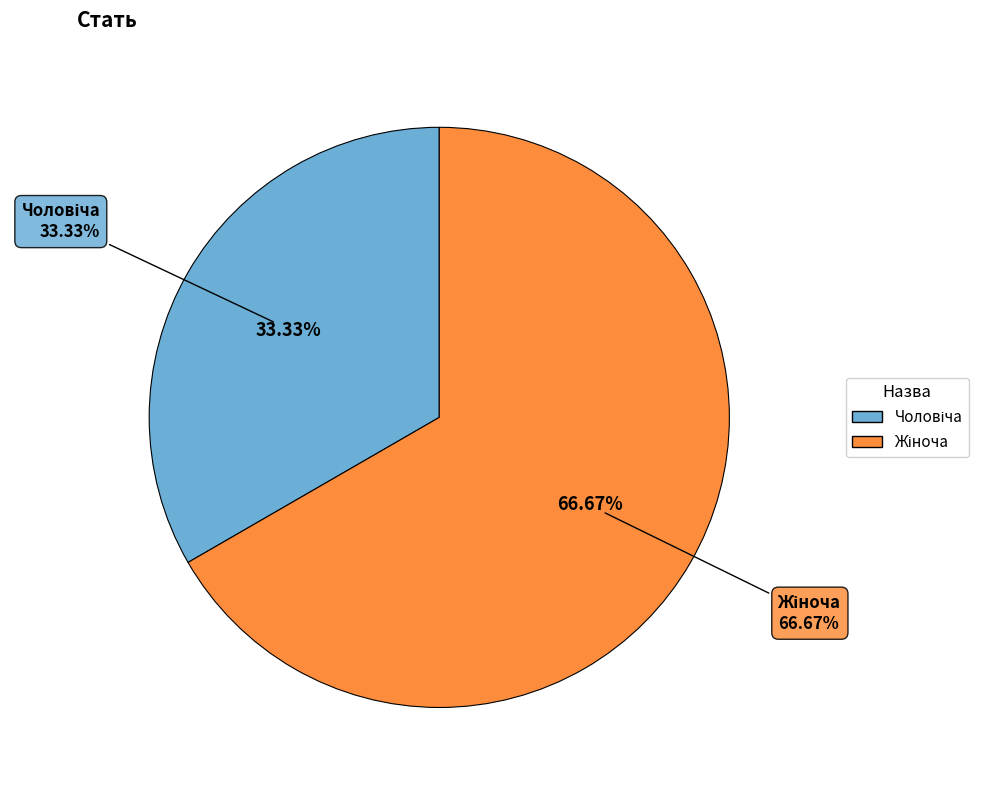

Rank the categories by value from lowest to highest.

Чоловіча, Жіноча